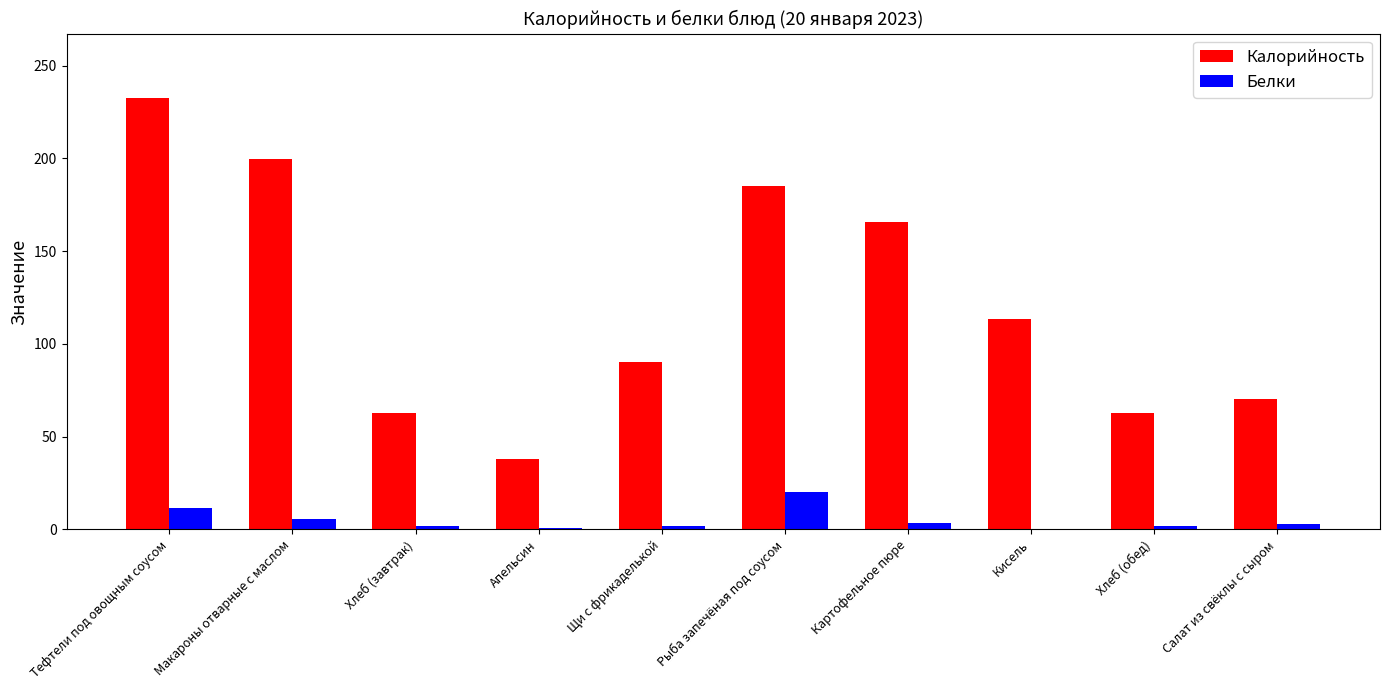

At which category is the sum across all series the highest?

Тефтели под овощным соусом